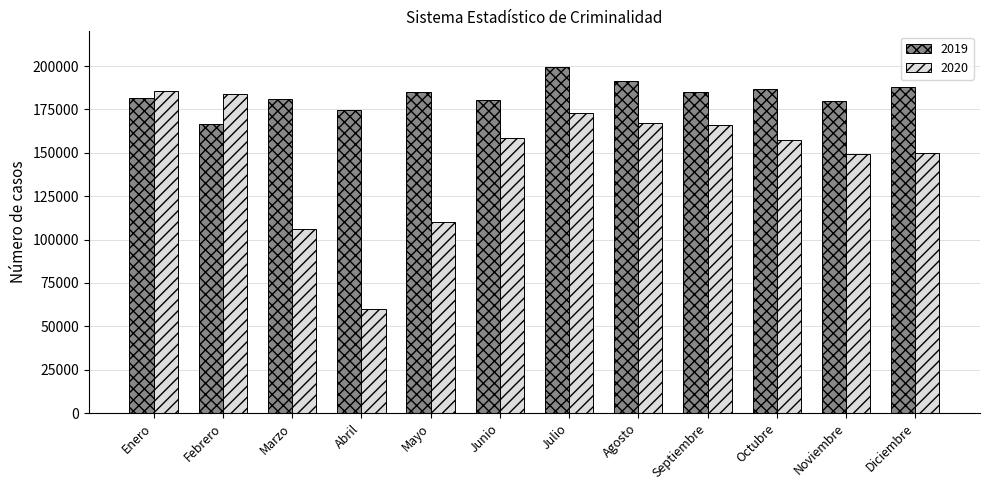

What value does the 2019 series have at Junio?

180505